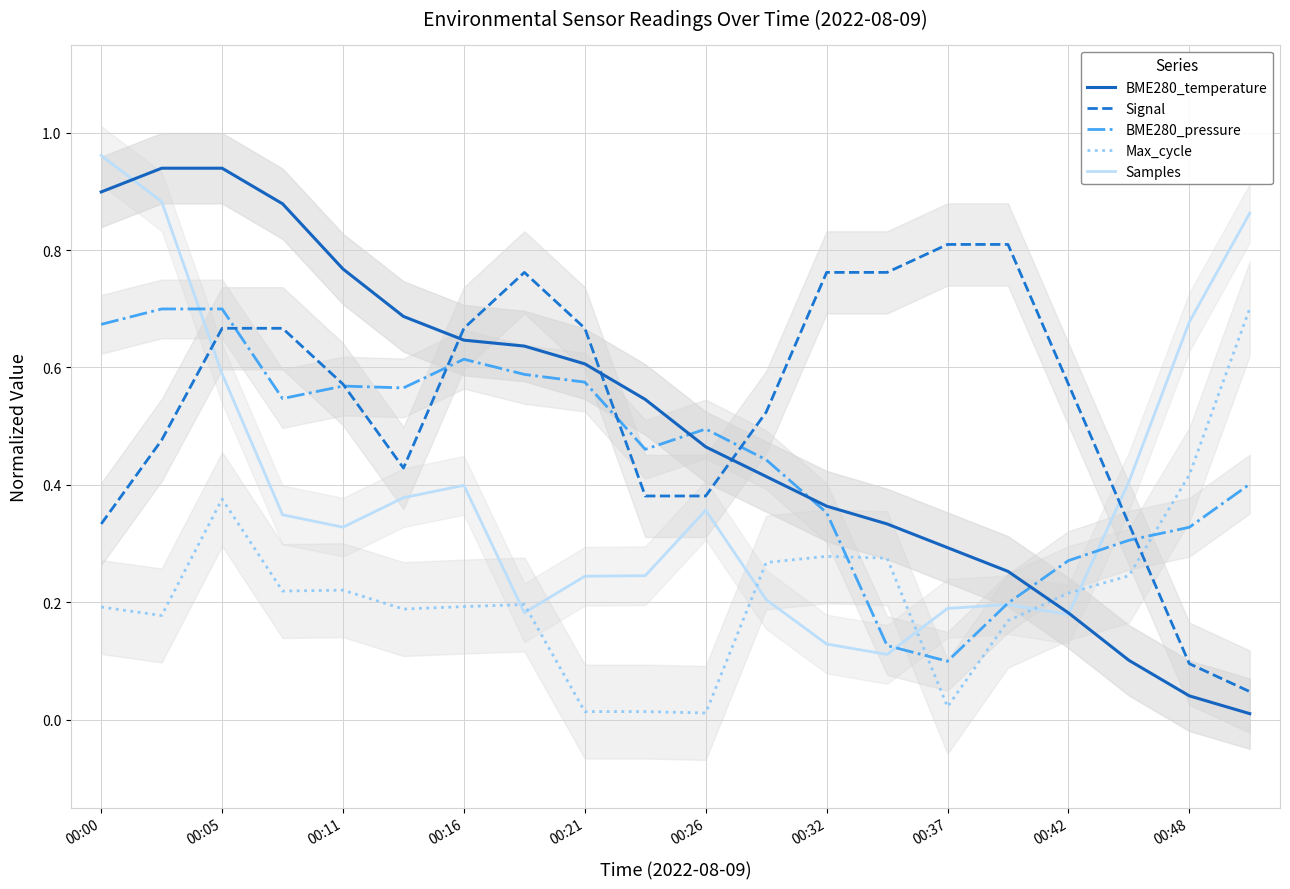

The value of Samples at 00:48 is 1.0. True or false?

False